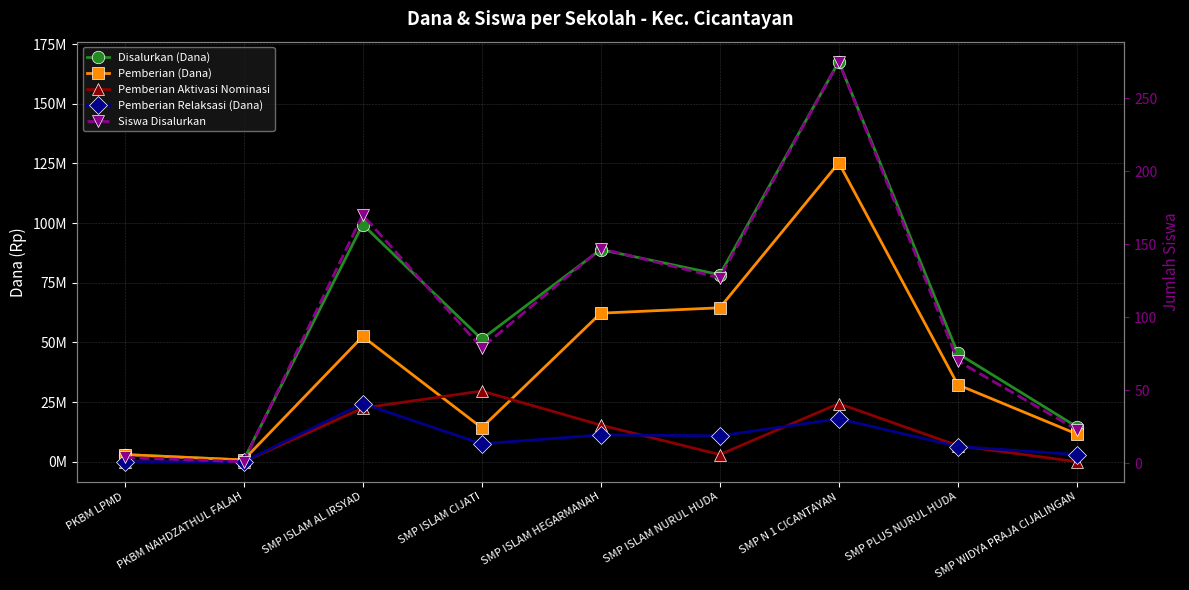

How many lines are shown in the chart?

5